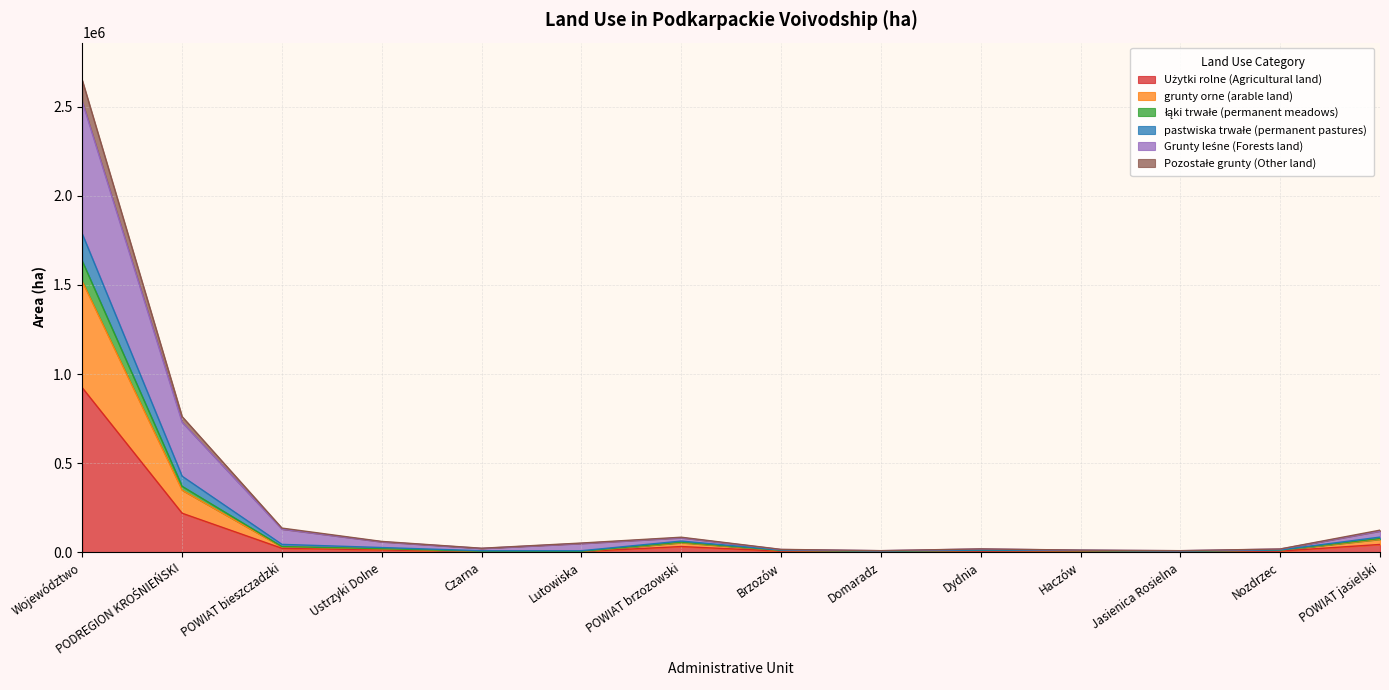

The value of Pozostałe grunty (Other land) at Lutowiska is 2451. True or false?

False